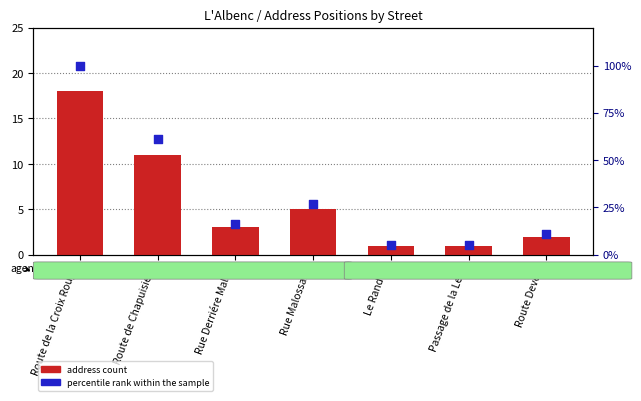

What is the total value across all series at Le Randon?

6